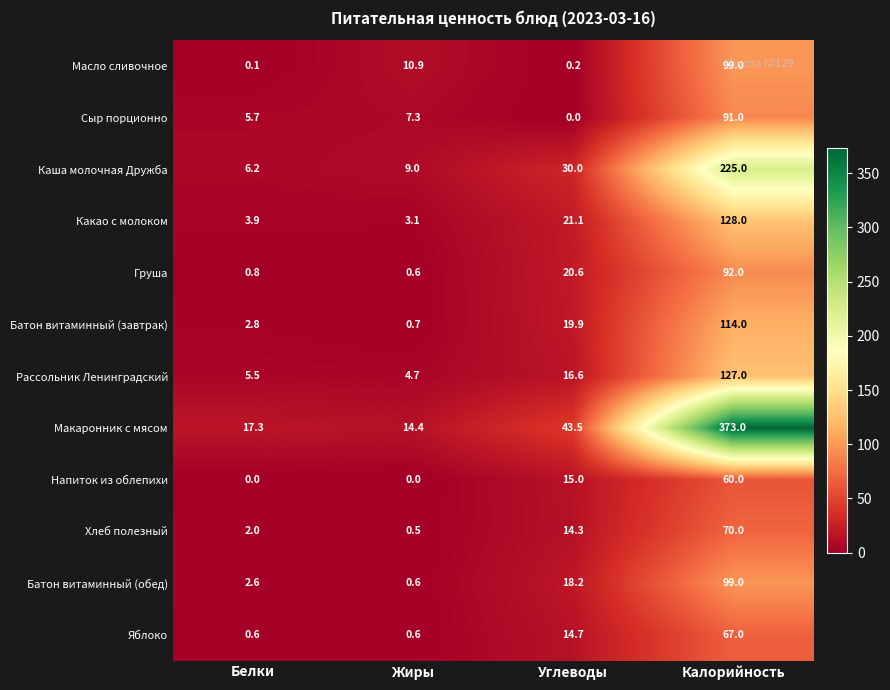

List the labels in order of Сыр порционно value, smallest first.

Углеводы, Белки, Жиры, Калорийность